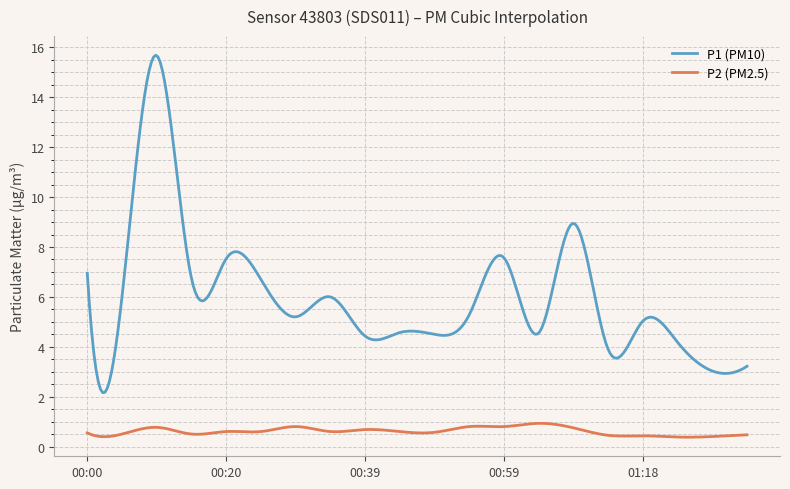

What is the difference between the maximum and minimum values in the P2 (PM2.5) series?

0.6